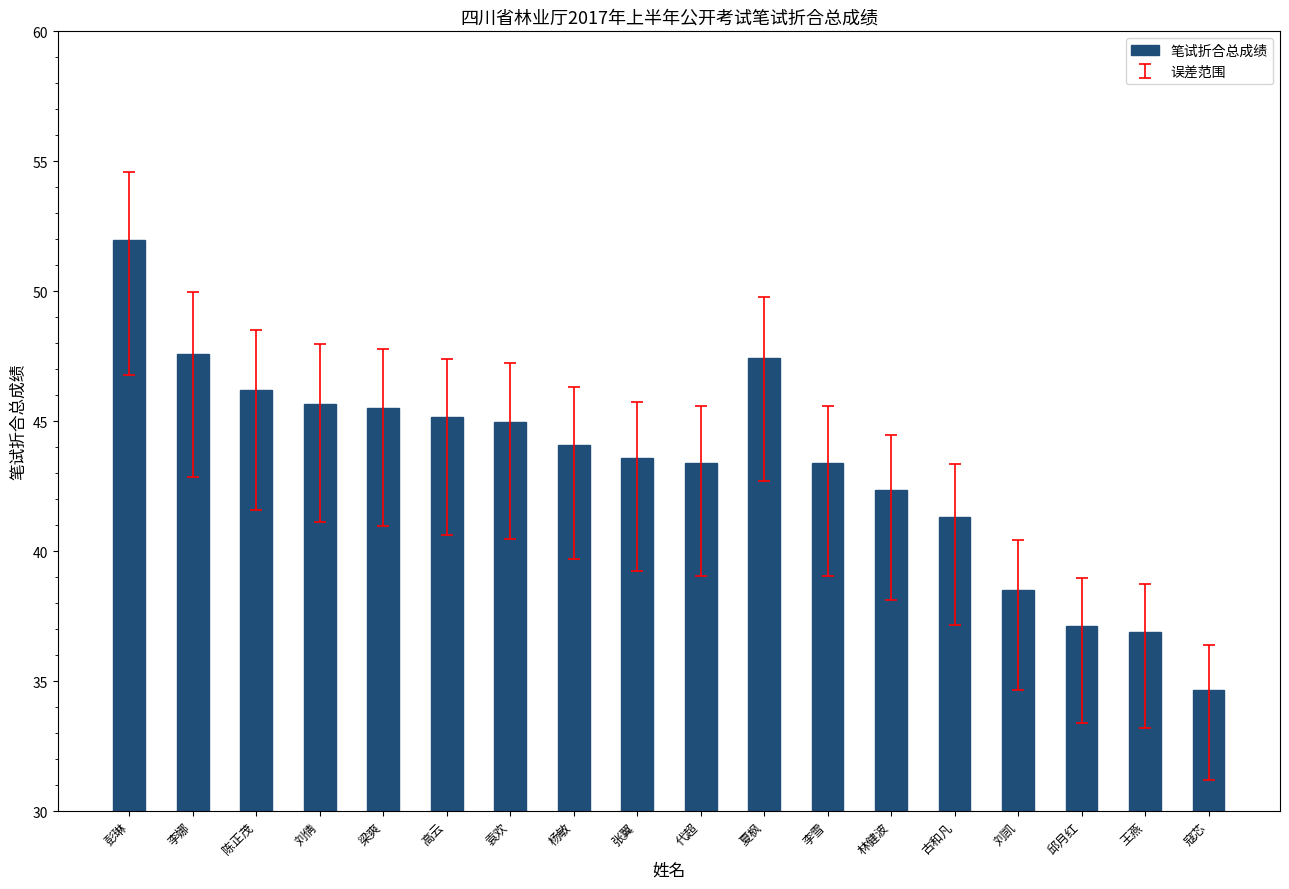

What is the label of the 9th bar from the right?

代超